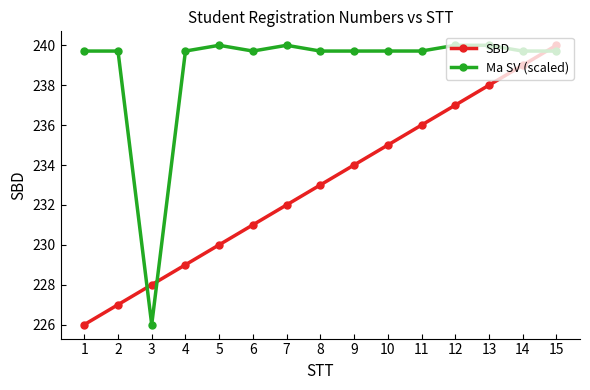

Reading right to left, extract all data points from this chart.

SBD: 240.0	239.0	238.0	237.0	236.0	235.0	234.0	233.0	232.0	231.0	230.0	229.0	228.0	227.0	226.0
Ma SV (scaled): 239.7	239.7	240.0	240.0	239.7	239.7	239.7	239.7	240.0	239.7	240.0	239.7	226.0	239.7	239.7